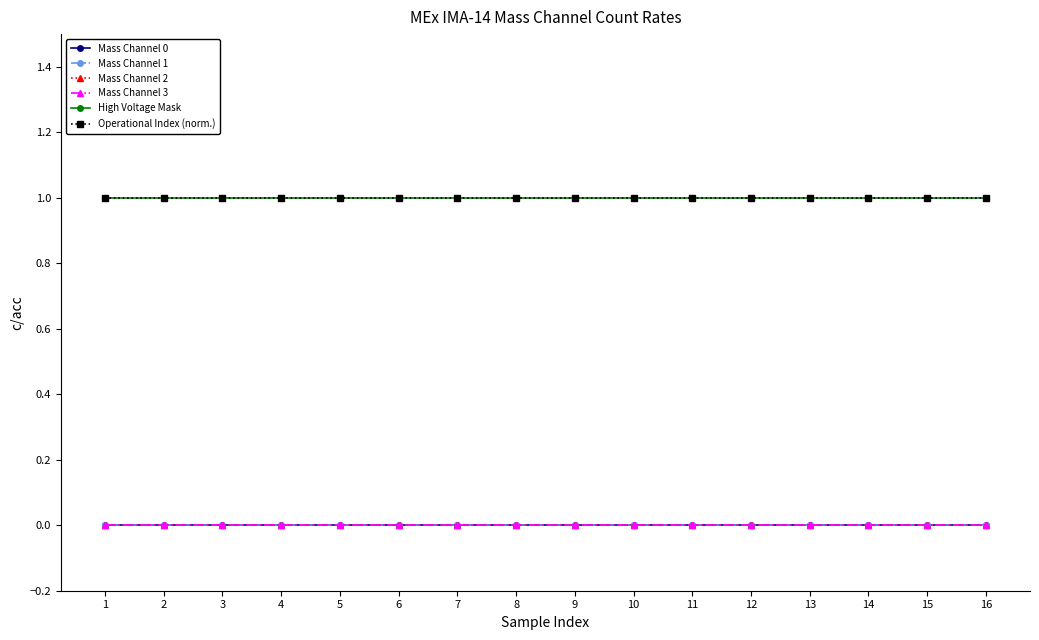

List the series in order of their peak value, lowest first.

Mass Channel 0, Mass Channel 1, Mass Channel 2, Mass Channel 3, High Voltage Mask, Operational Index (norm.)